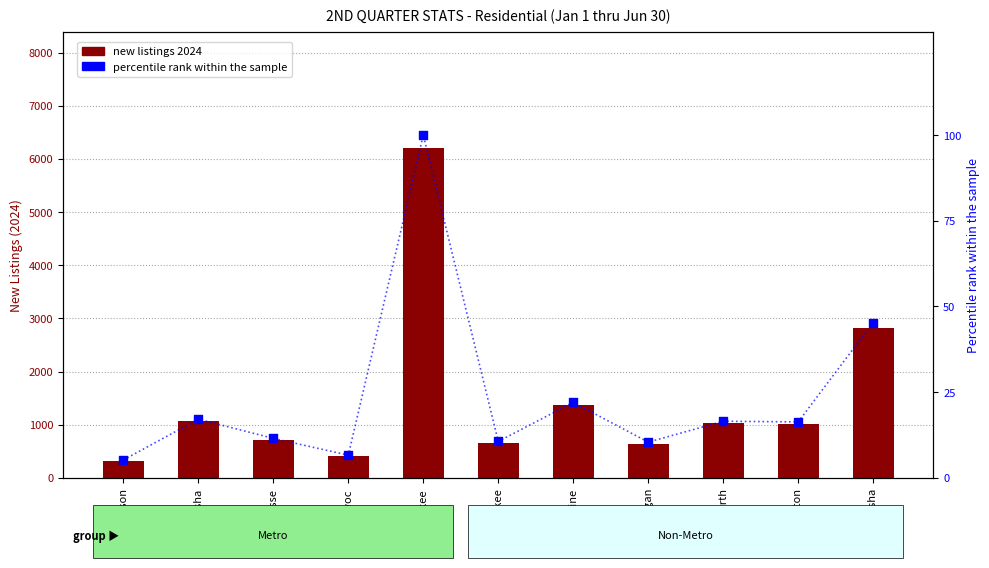

At which category is the sum across all series the highest?

Milwaukee